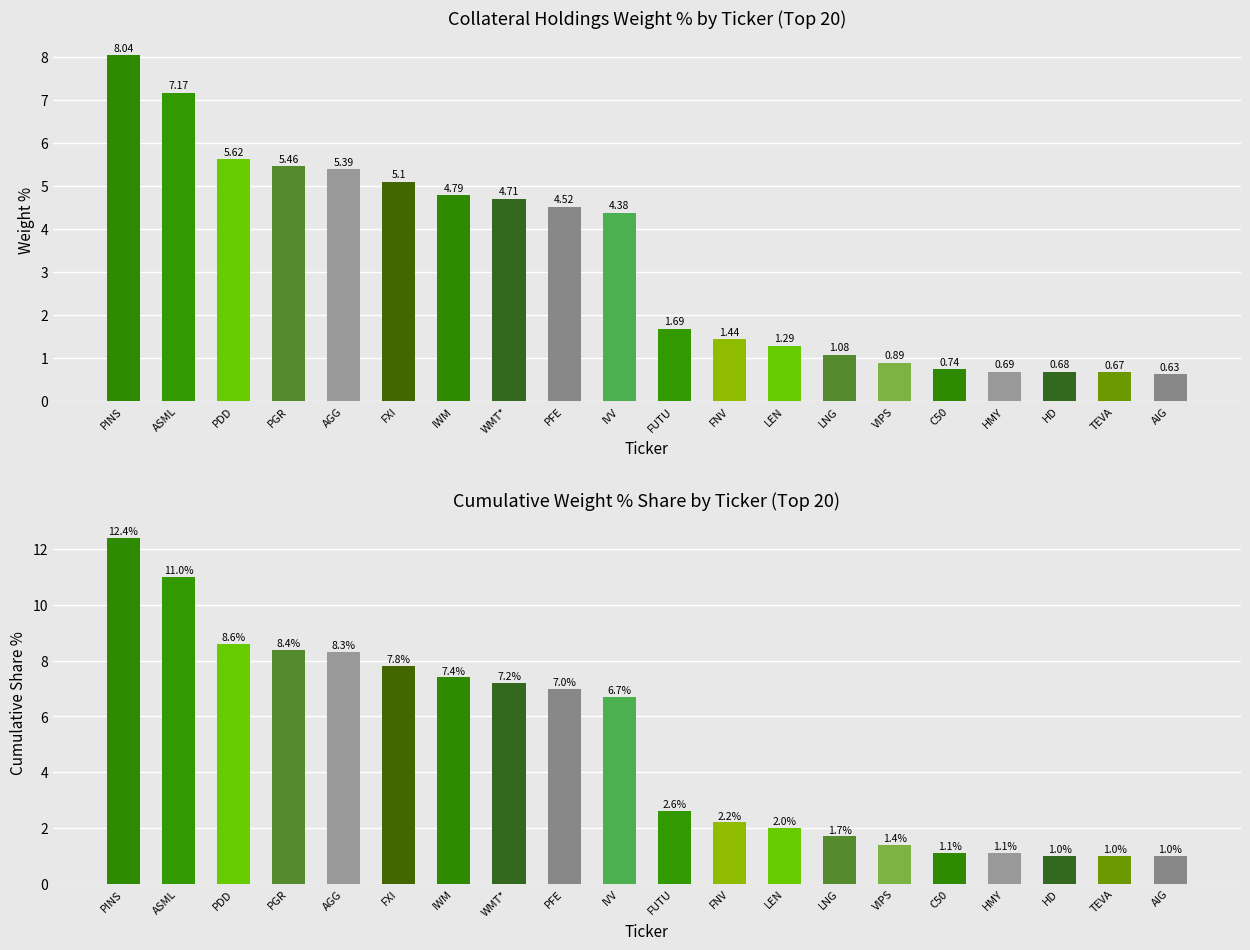

What is the approximate value of Weight % at IVV?

4.4